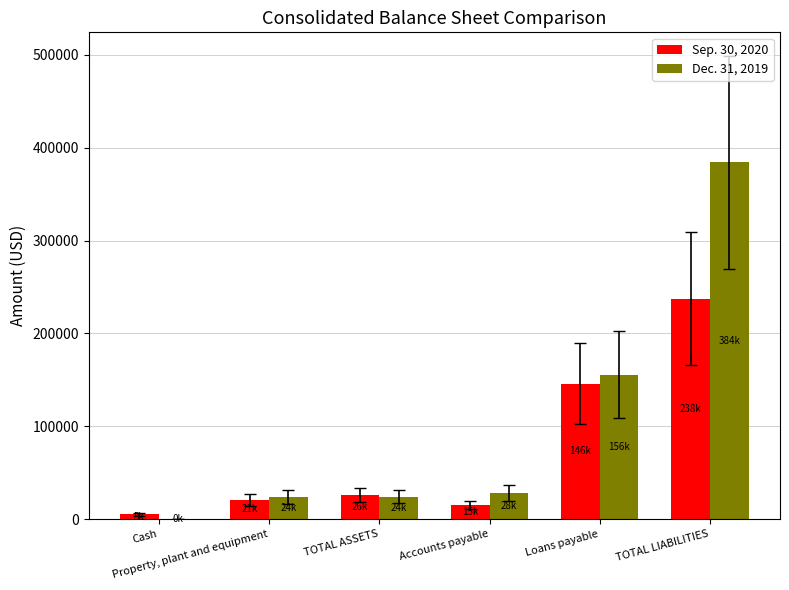

What value does the Sep. 30, 2020 series have at Accounts payable, to the nearest 50?

14800